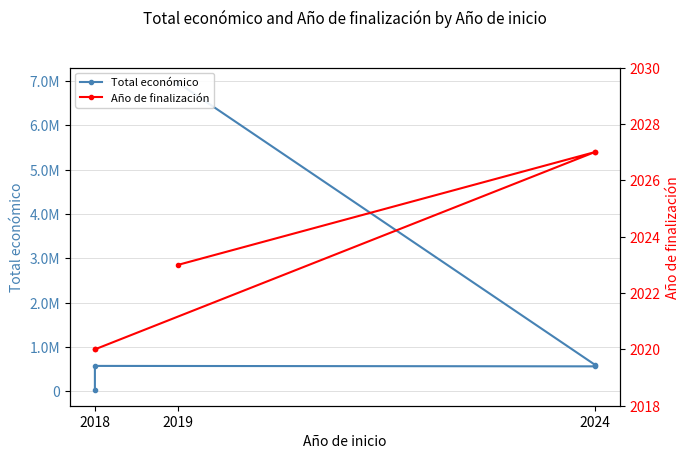

How many Año de finalización values are between 2020 and 2027?

5